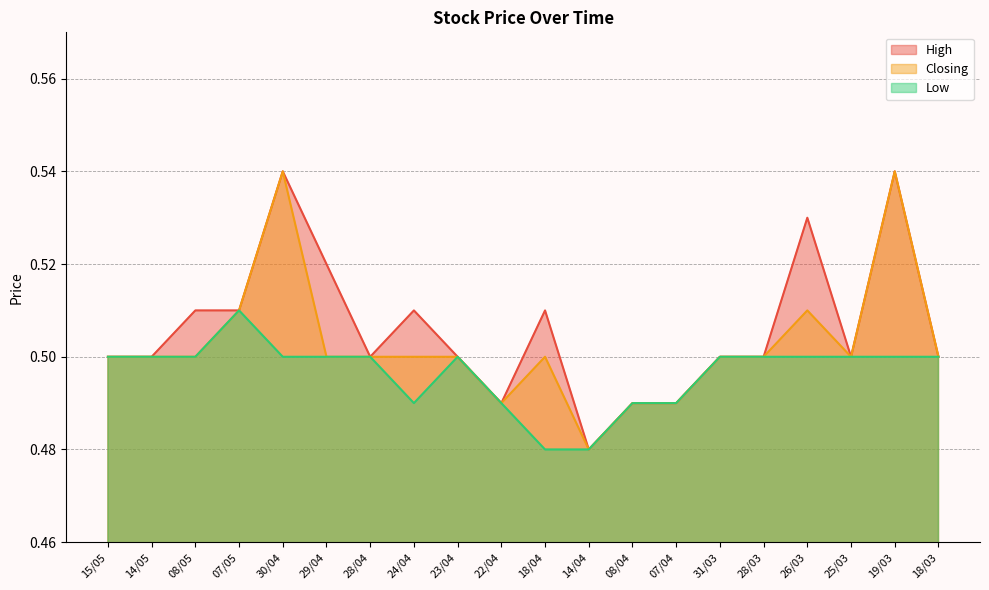

Reading left to right, transcribe all the data shown in this chart.

High: 15/05=0.5	14/05=0.5	08/05=0.5	07/05=0.5	30/04=0.5	29/04=0.5	28/04=0.5	24/04=0.5	23/04=0.5	22/04=0.5	18/04=0.5	14/04=0.5	08/04=0.5	07/04=0.5	31/03=0.5	28/03=0.5	26/03=0.5	25/03=0.5	19/03=0.5	18/03=0.5
Closing: 15/05=0.5	14/05=0.5	08/05=0.5	07/05=0.5	30/04=0.5	29/04=0.5	28/04=0.5	24/04=0.5	23/04=0.5	22/04=0.5	18/04=0.5	14/04=0.5	08/04=0.5	07/04=0.5	31/03=0.5	28/03=0.5	26/03=0.5	25/03=0.5	19/03=0.5	18/03=0.5
Low: 15/05=0.5	14/05=0.5	08/05=0.5	07/05=0.5	30/04=0.5	29/04=0.5	28/04=0.5	24/04=0.5	23/04=0.5	22/04=0.5	18/04=0.5	14/04=0.5	08/04=0.5	07/04=0.5	31/03=0.5	28/03=0.5	26/03=0.5	25/03=0.5	19/03=0.5	18/03=0.5